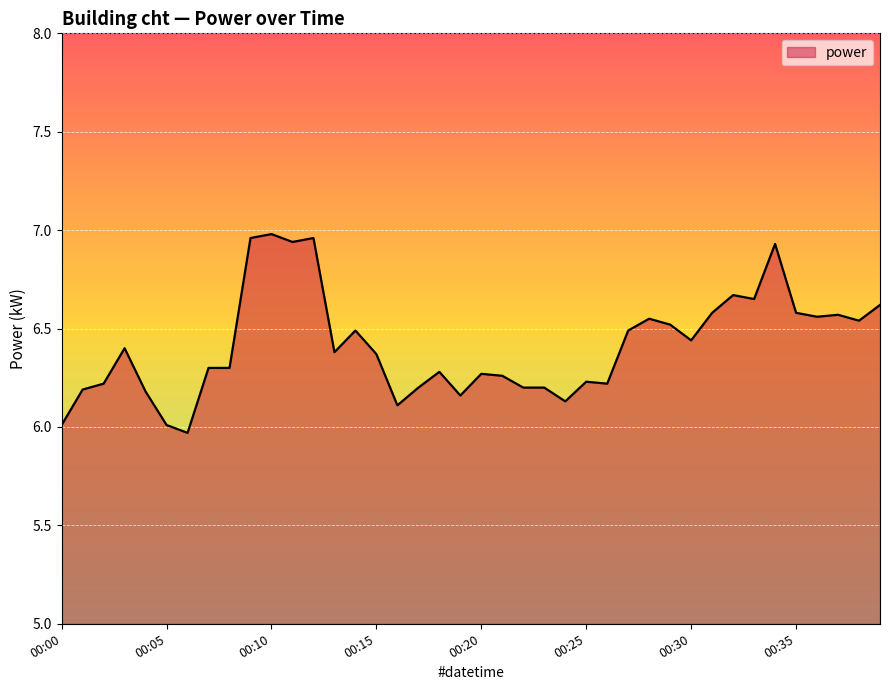

Reading left to right, extract all data points from this chart.

00:00=6.0	00:01=6.2	00:02=6.2	00:03=6.4	00:04=6.2	00:05=6.0	00:06=6.0	00:07=6.3	00:08=6.3	00:09=7.0	00:10=7.0	00:11=6.9	00:12=7.0	00:13=6.4	00:14=6.5	00:15=6.4	00:16=6.1	00:17=6.2	00:18=6.3	00:19=6.2	00:20=6.3	00:21=6.3	00:22=6.2	00:23=6.2	00:24=6.1	00:25=6.2	00:26=6.2	00:27=6.5	00:28=6.5	00:29=6.5	00:30=6.4	00:31=6.6	00:32=6.7	00:33=6.7	00:34=6.9	00:35=6.6	00:36=6.6	00:37=6.6	00:38=6.5	00:39=6.6